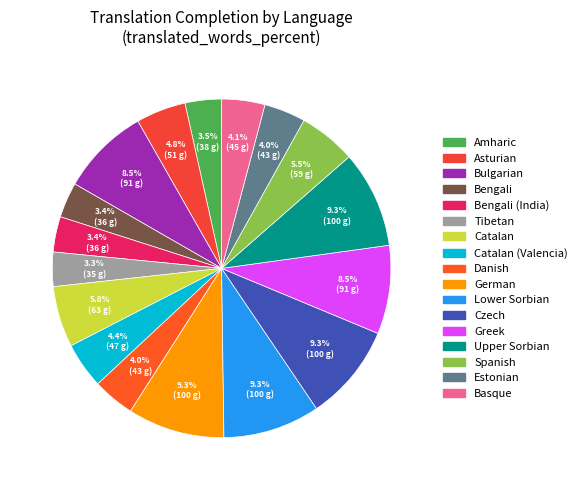

To the nearest percent, what is the average slice percentage?

6%